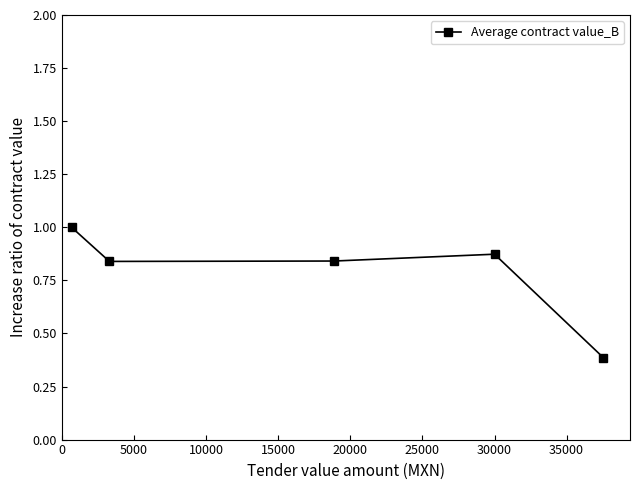

What is the difference between the maximum and minimum values?

0.6